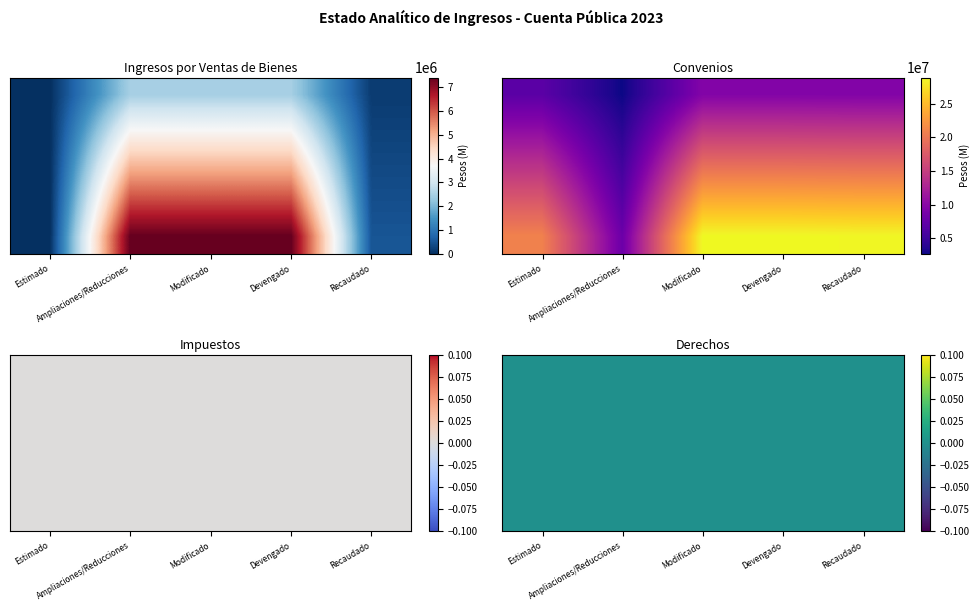

Is it true that Ingresos por Ventas de Bienes equals 1526164.8 at Estimado?

False